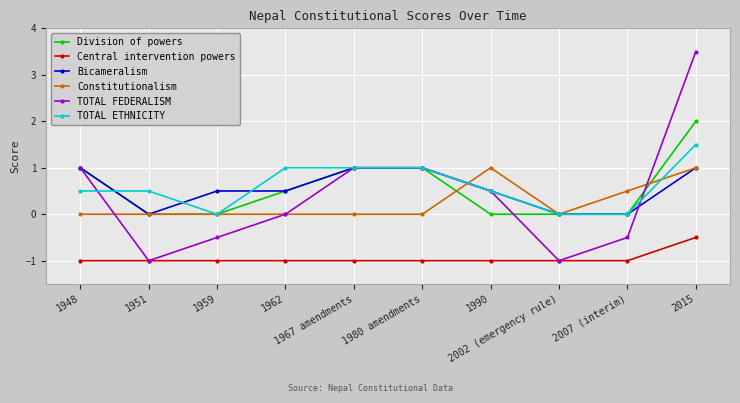

The TOTAL FEDERALISM series shows -0.1 at 2007 (interim). True or false?

False